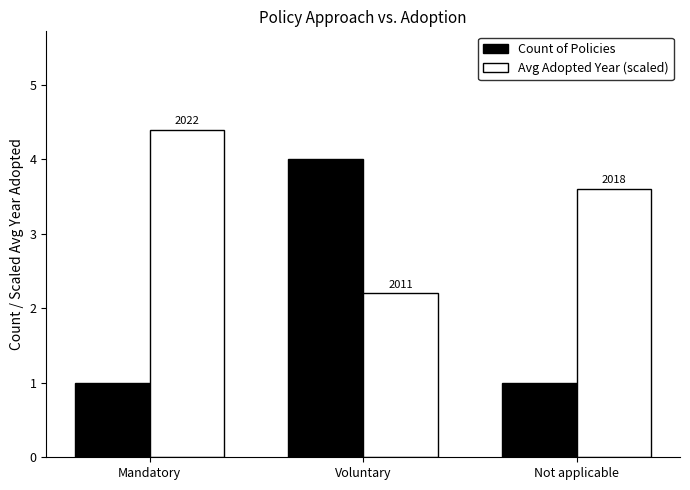

Does the chart contain stacked bars?

No